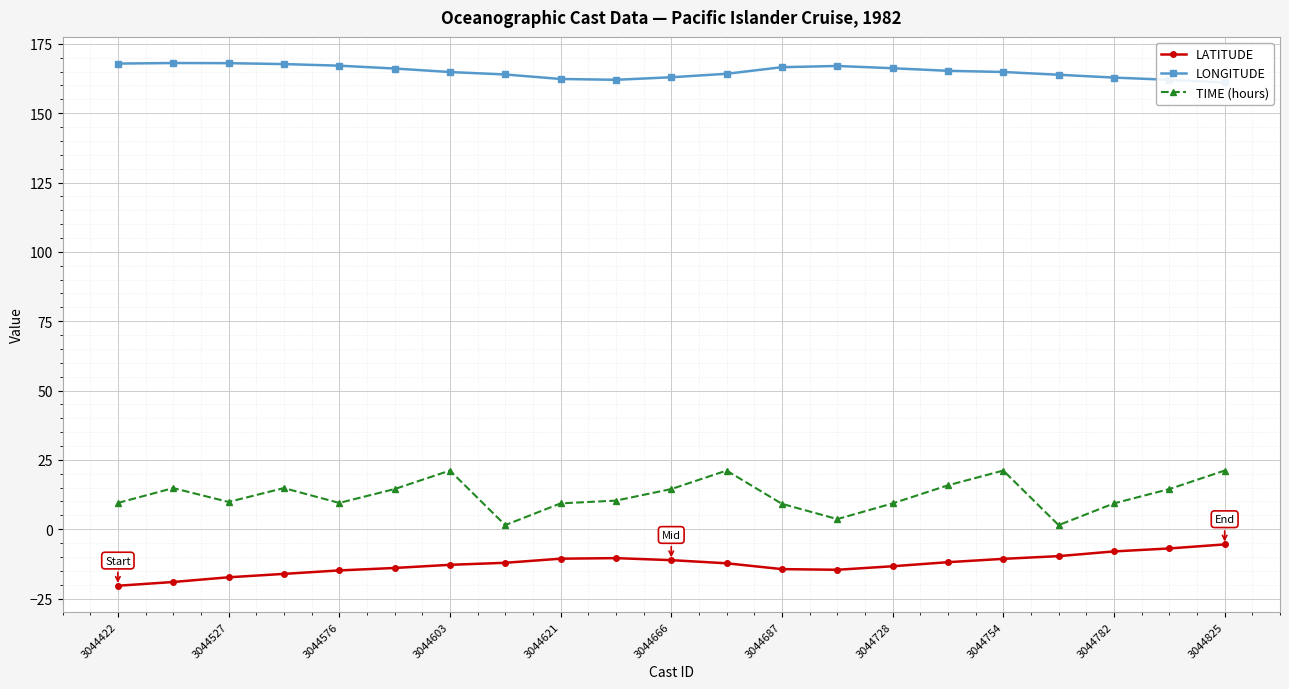

True or false: TIME (hours) and LATITUDE intersect in this chart.

False